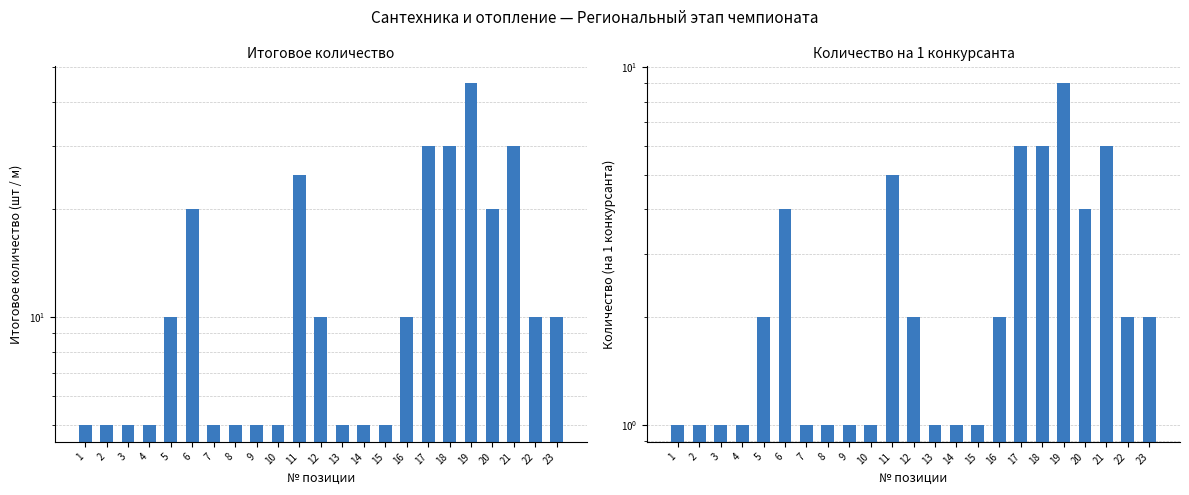

What are all the series names shown in the legend?

Итоговое количество, Количество (на 1 конкурсанта)